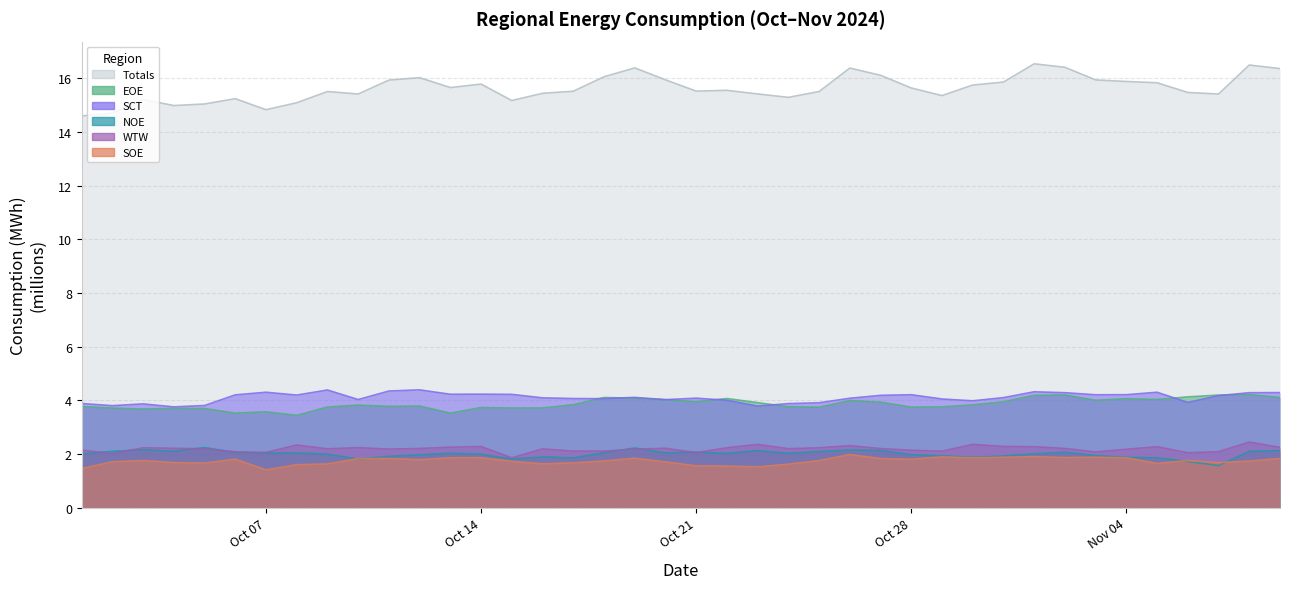

How many data points in NOE are less than 2?

17